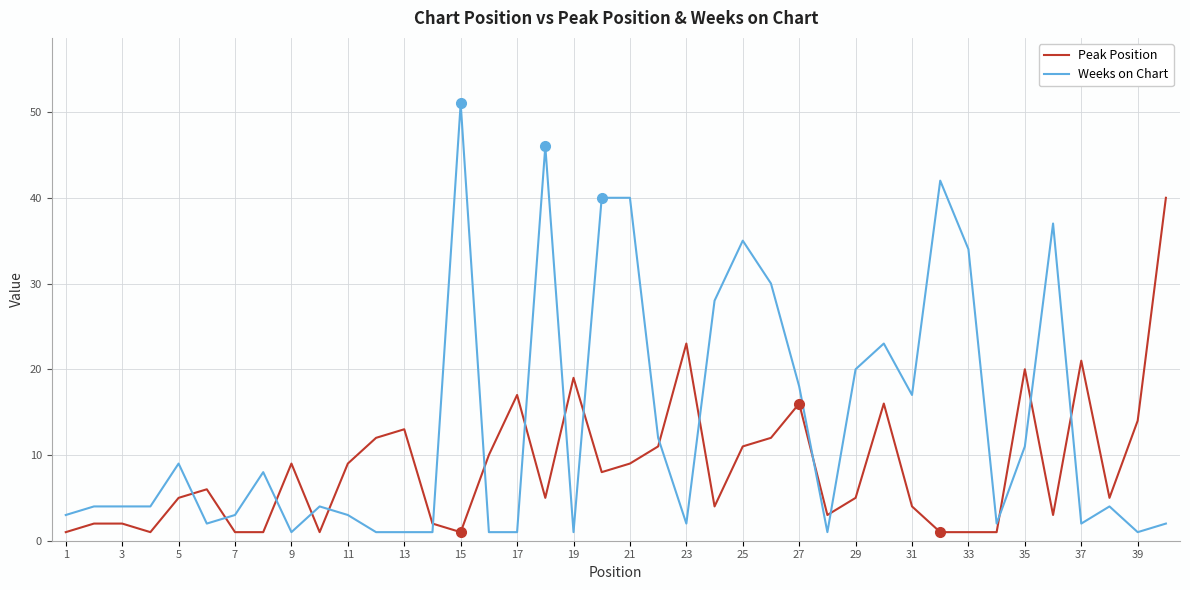

What is the average value of the Peak Position series?

9